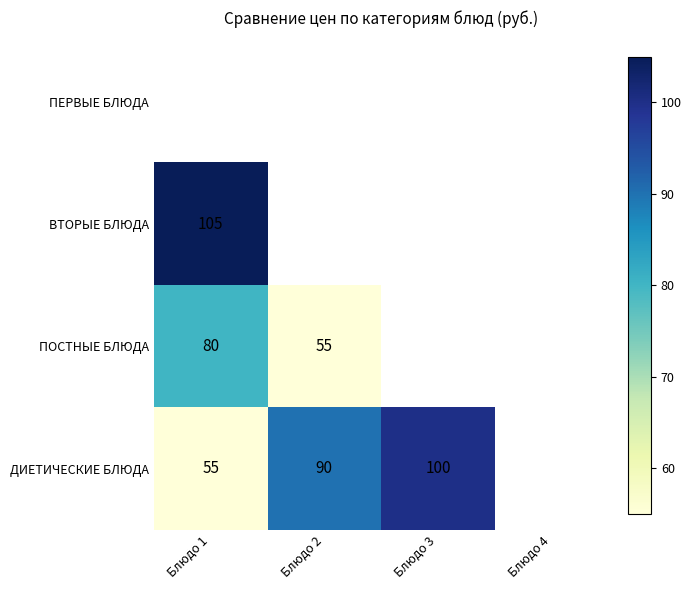

The ДИЕТИЧЕСКИЕ БЛЮДА series shows 90 at Блюдо 2. True or false?

True